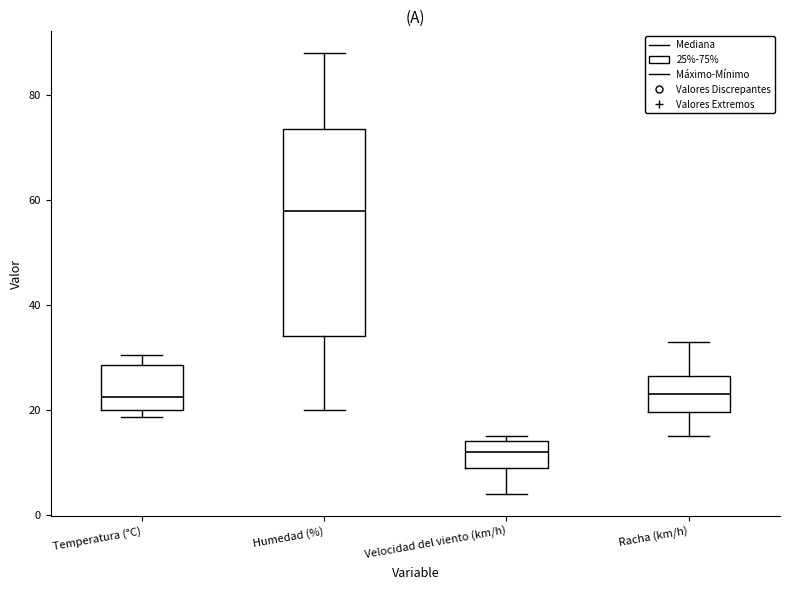

Reading left to right, transcribe this box plot: for each box, give where its median line is, the range the box spans, and where its two whiskers end, as read against the y-axis. The values are not printed on the chart, so give them approximately, as read against the axis.

Temperatura (°C): median 22, box 20 to 28, whiskers 18 to 30
Humedad (%): median 58, box 34 to 74, whiskers 20 to 88
Velocidad del viento (km/h): median 12, box 10 to 14, whiskers 4 to 16
Racha (km/h): median 24, box 20 to 26, whiskers 16 to 34